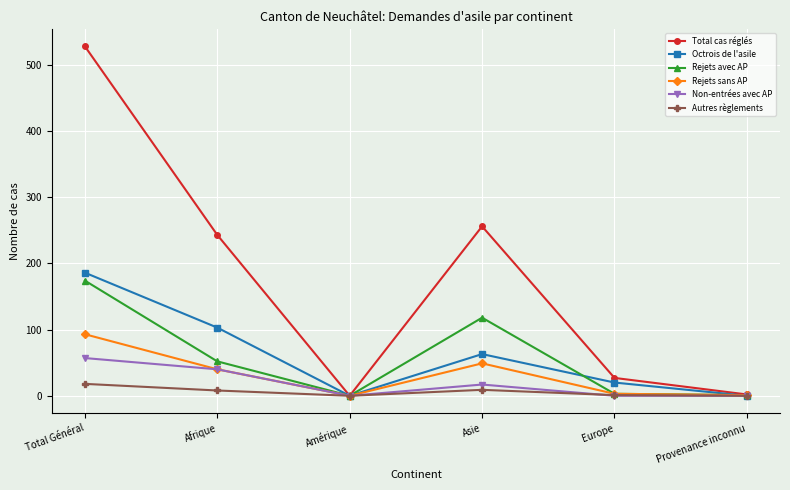

The Octrois de l'asile series shows 0 at Amérique. True or false?

True